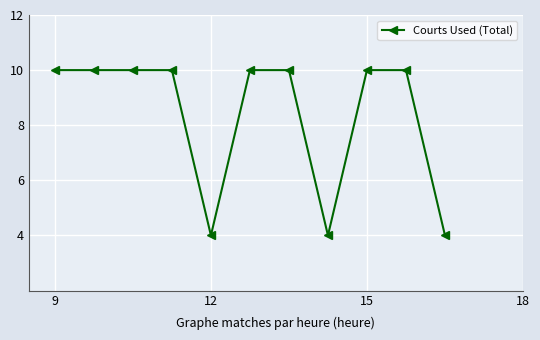

What is the maximum value shown in the chart?

10